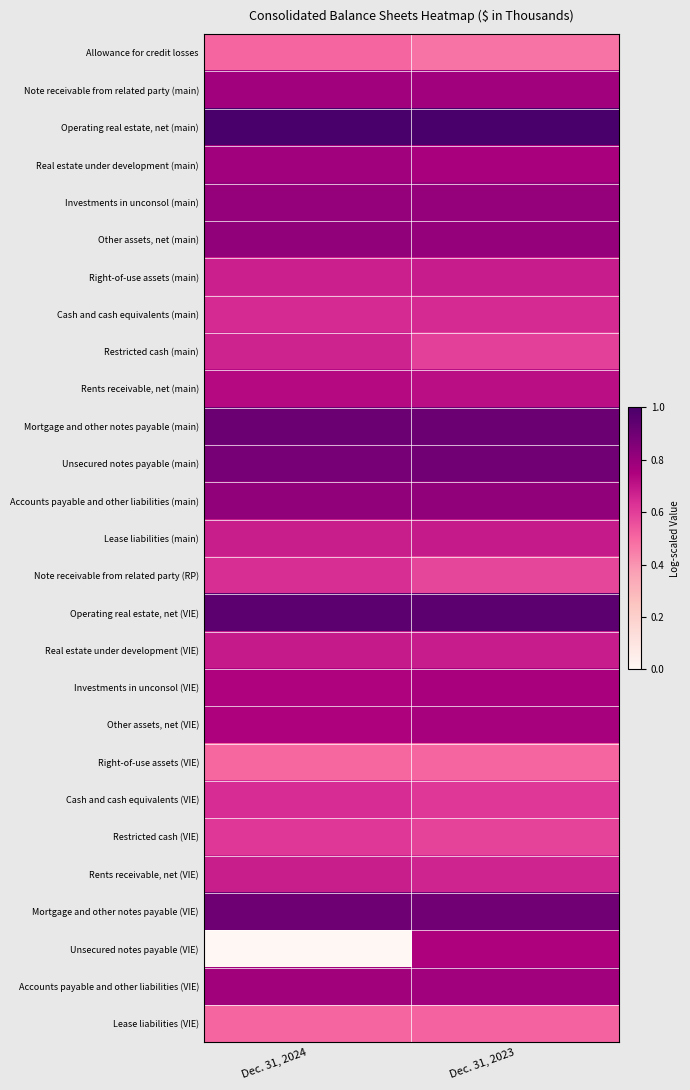

Which category has the lowest value across all series?

Dec. 31, 2024